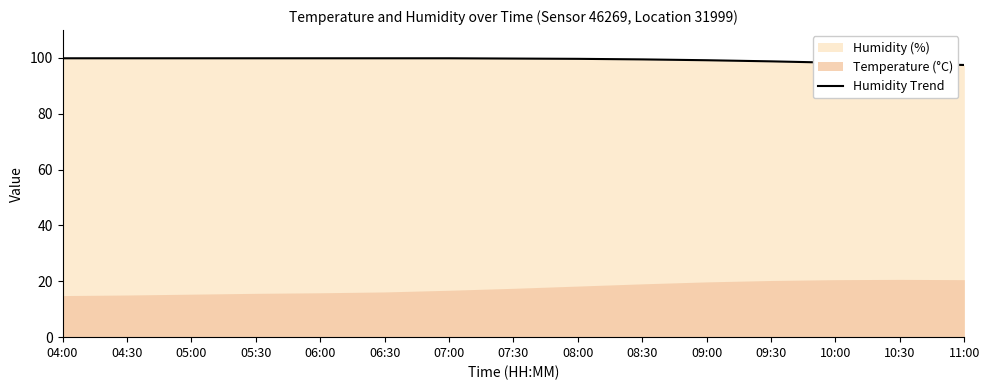

How many data points are above 99?

11